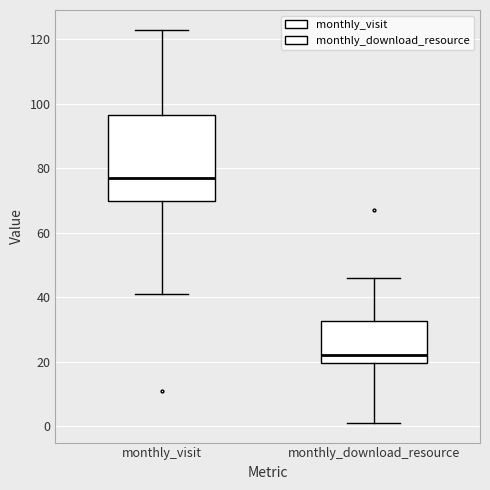

Where does the lower whisker of the box for monthly_download_resource end on the y-axis? The values are not printed on the chart, so give them approximately, as read against the axis.

2